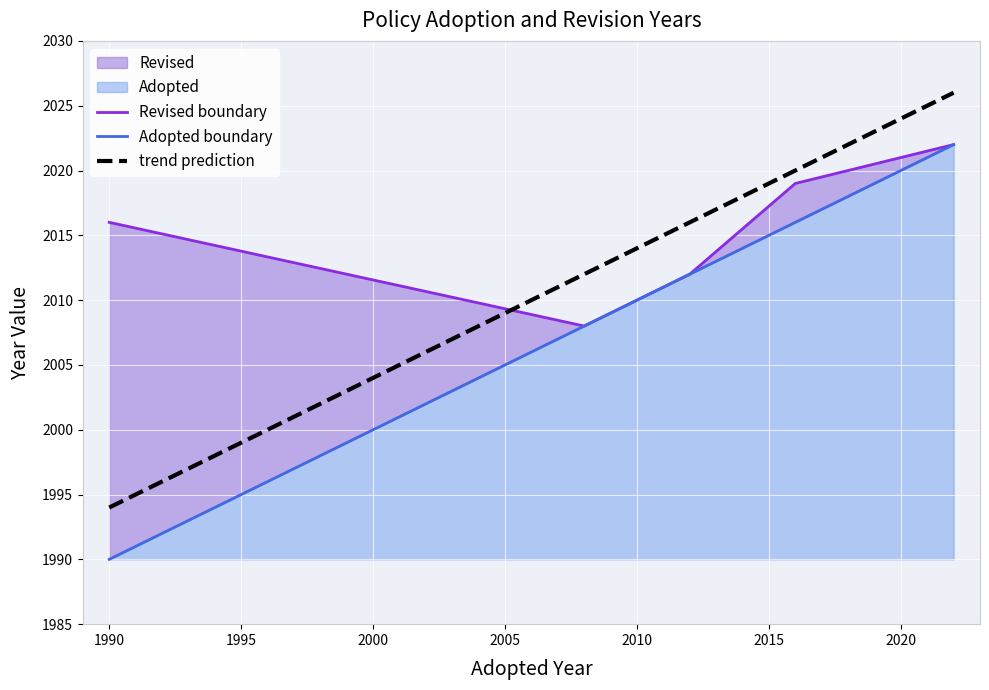

Reading left to right, what are all the values shown in this chart?

1990=1990	2008=2008	2010=2010	2012=2012	2016=2016	2022=2022